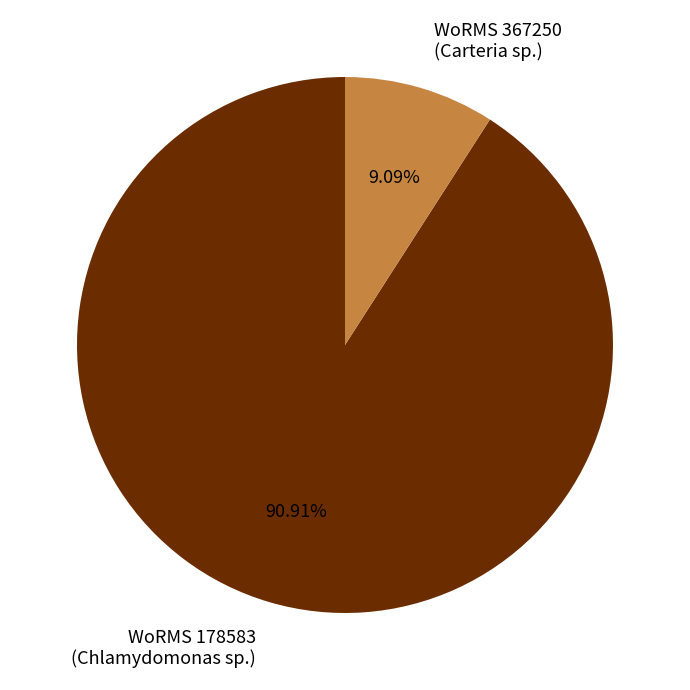

Combined, do WoRMS 367250 (Carteria sp.) and WoRMS 178583 (Chlamydomonas sp.) account for over 50%?

Yes